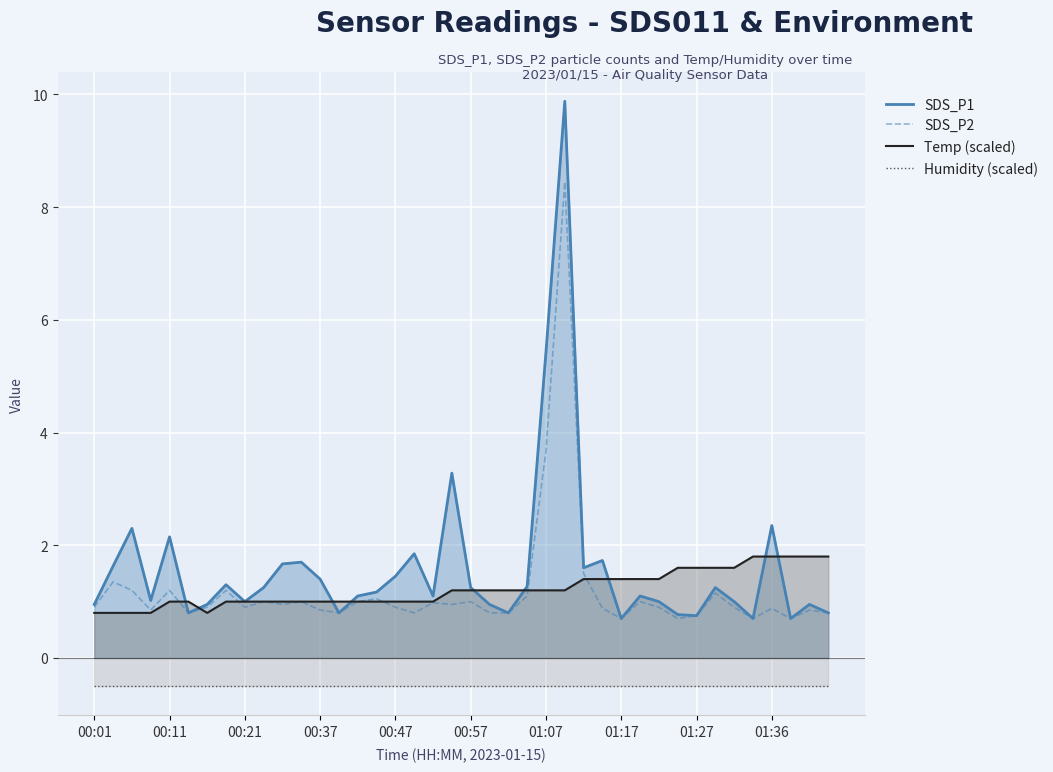

Rank the series by their maximum value, from highest to lowest.

SDS_P1, SDS_P2, Temp (scaled), Humidity (scaled)